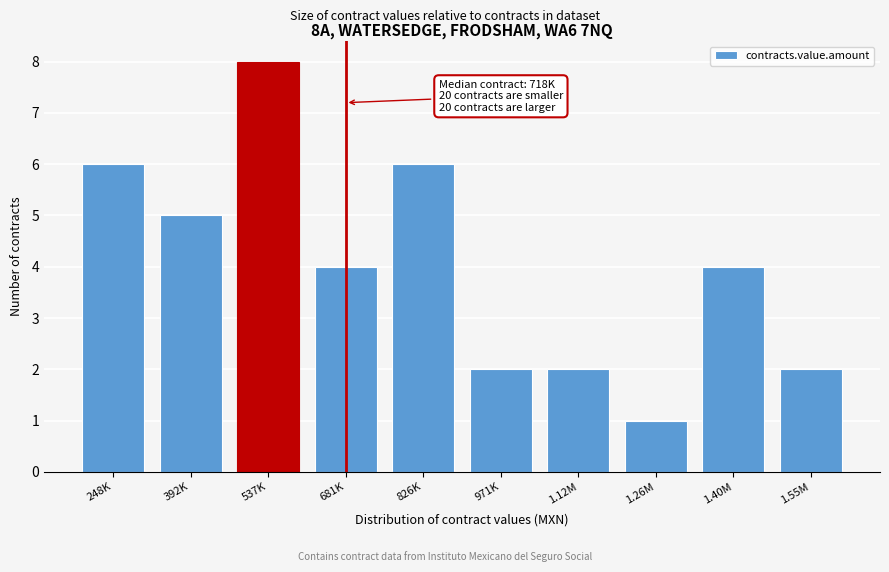

Reading left to right, extract all data points from this chart.

248K=6	392K=5	537K=8	681K=4	826K=6	971K=2	1.12M=2	1.26M=1	1.40M=4	1.55M=2